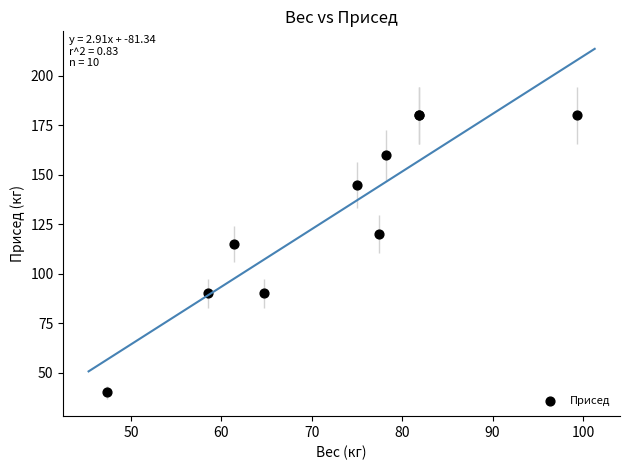

What Y value in the scatter plot is closest to 110?

115